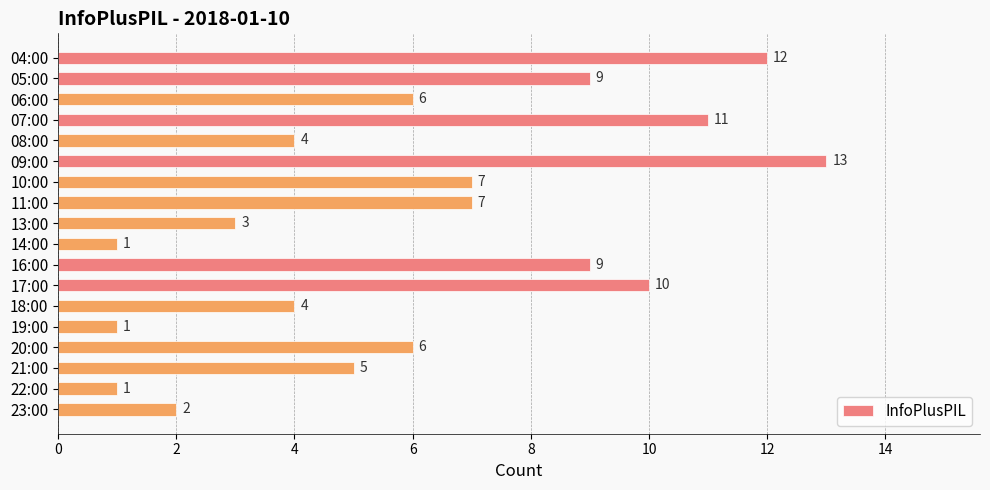

The chart shows a value of 1 at 19:00. True or false?

True